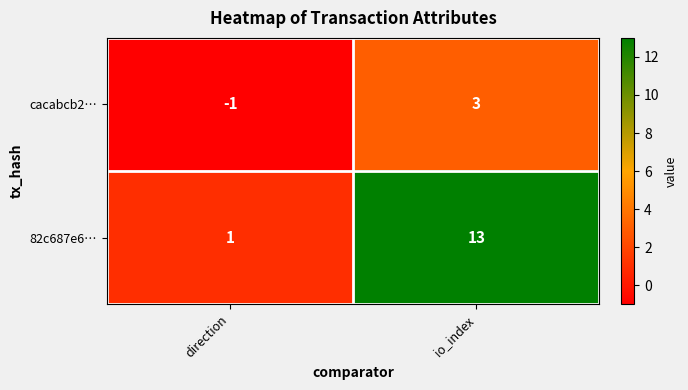

Which series has the widest spread of values?

82c687e6…